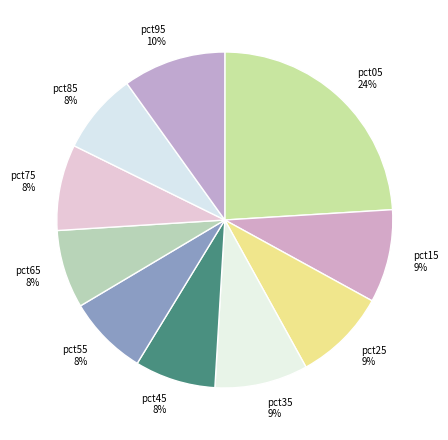

How many slices are in this pie chart?

10